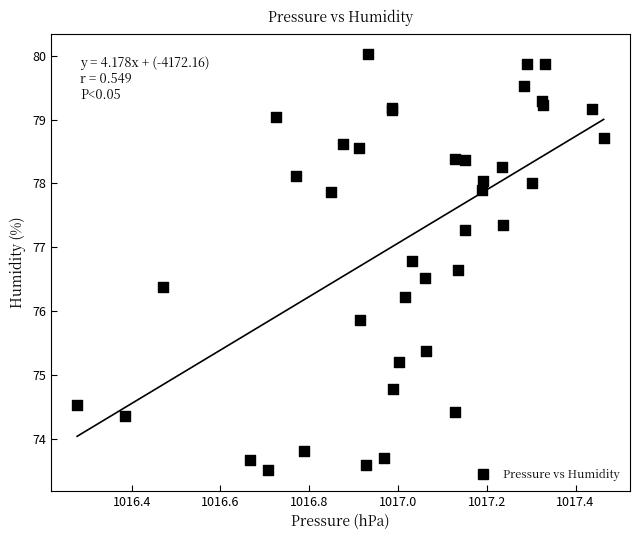

What Y value in the scatter plot is closest to 76?

75.9